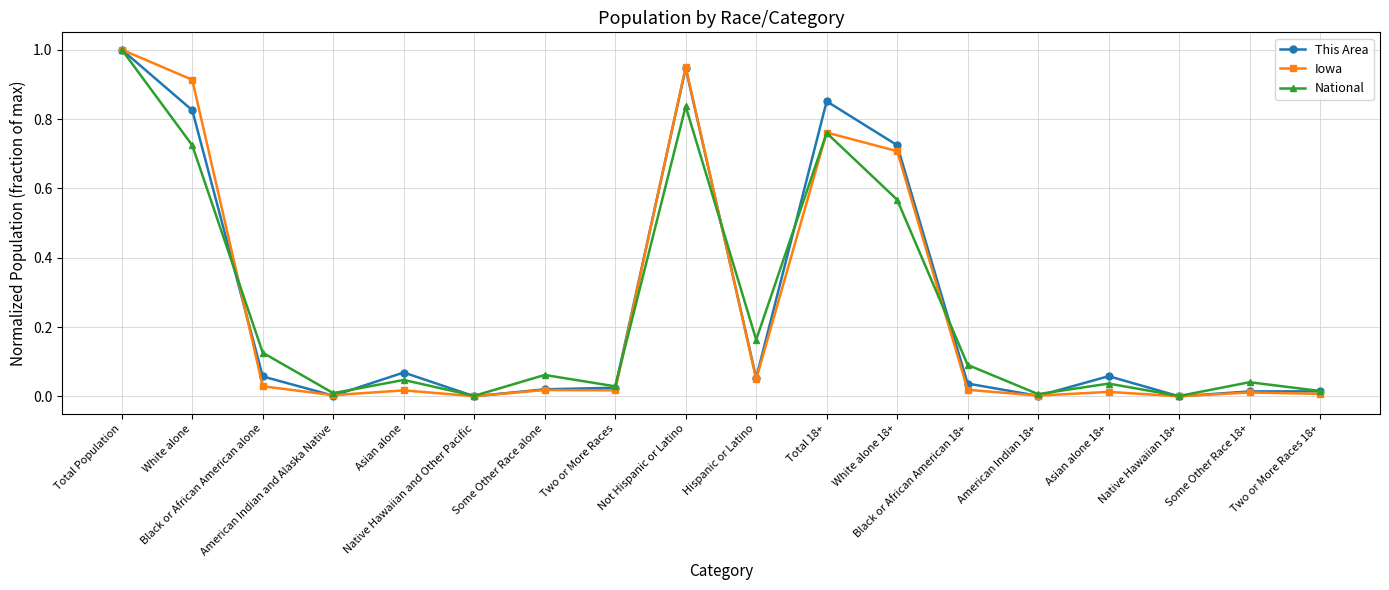

True or false: Iowa has more than 2 interior local peaks.

True